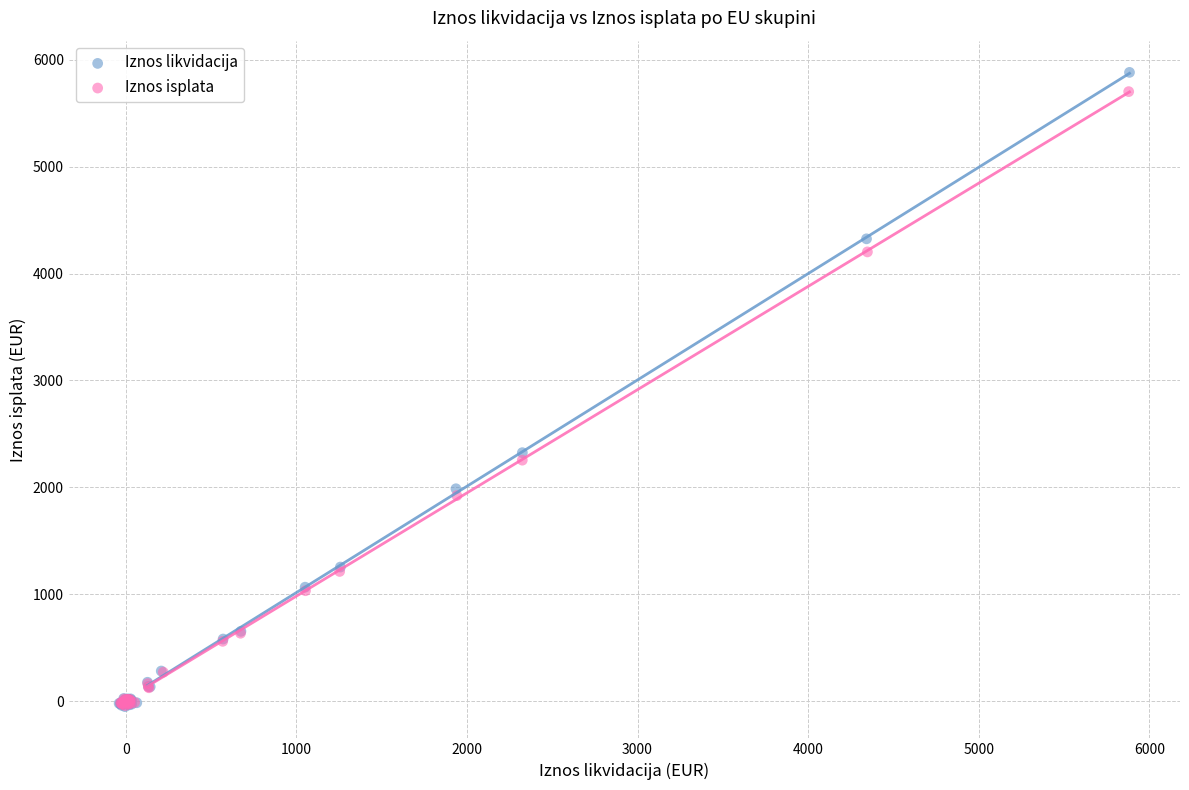

Which series has the widest spread of Y values?

Iznos likvidacija